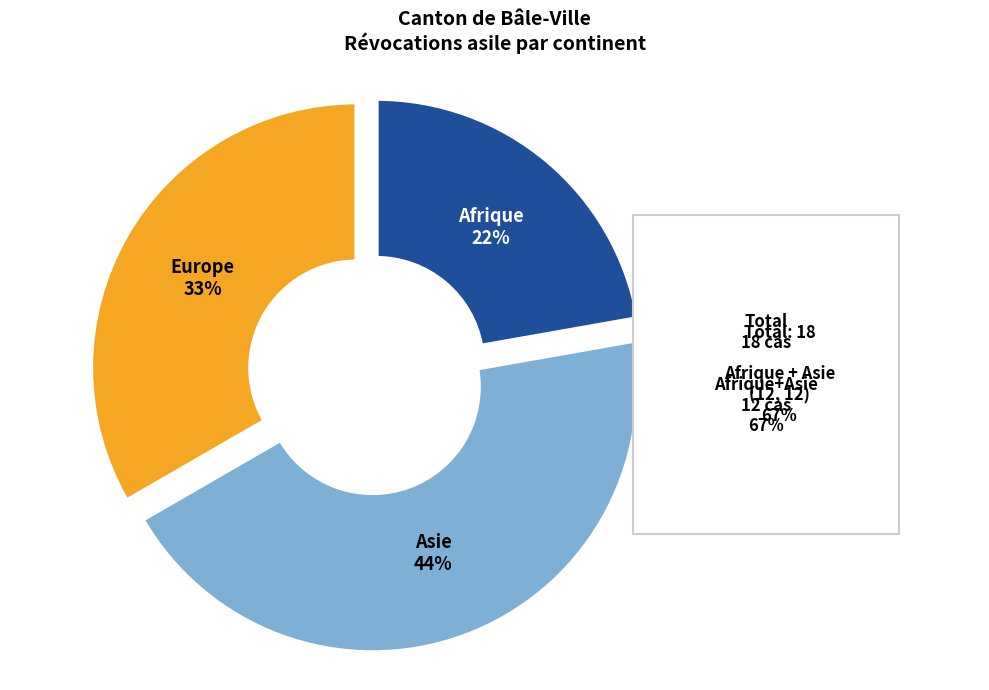

How many slices are in this pie chart?

3